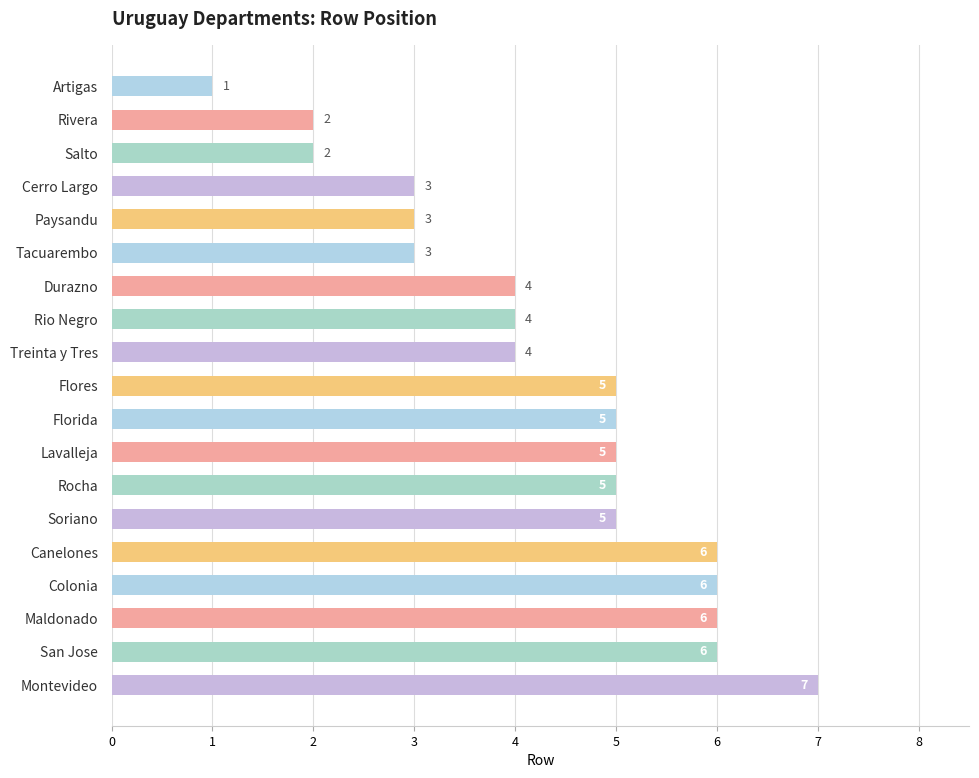

Reading top to bottom, what are all the values shown in this chart?

1	2	2	3	3	3	4	4	4	5	5	5	5	5	6	6	6	6	7